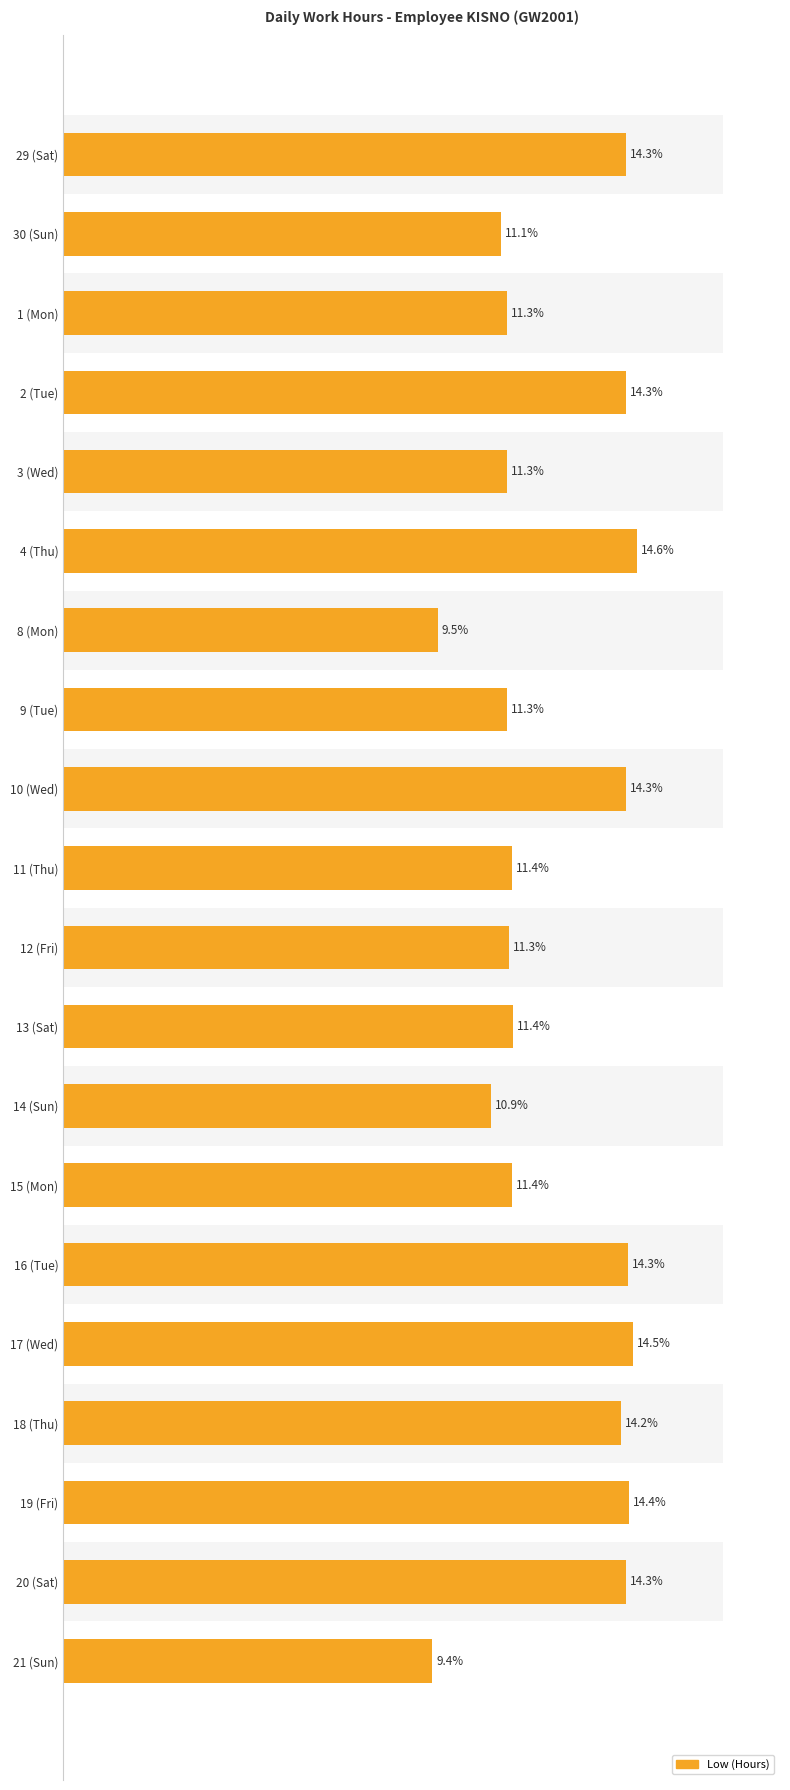

Count the number of values greater than 11.

17